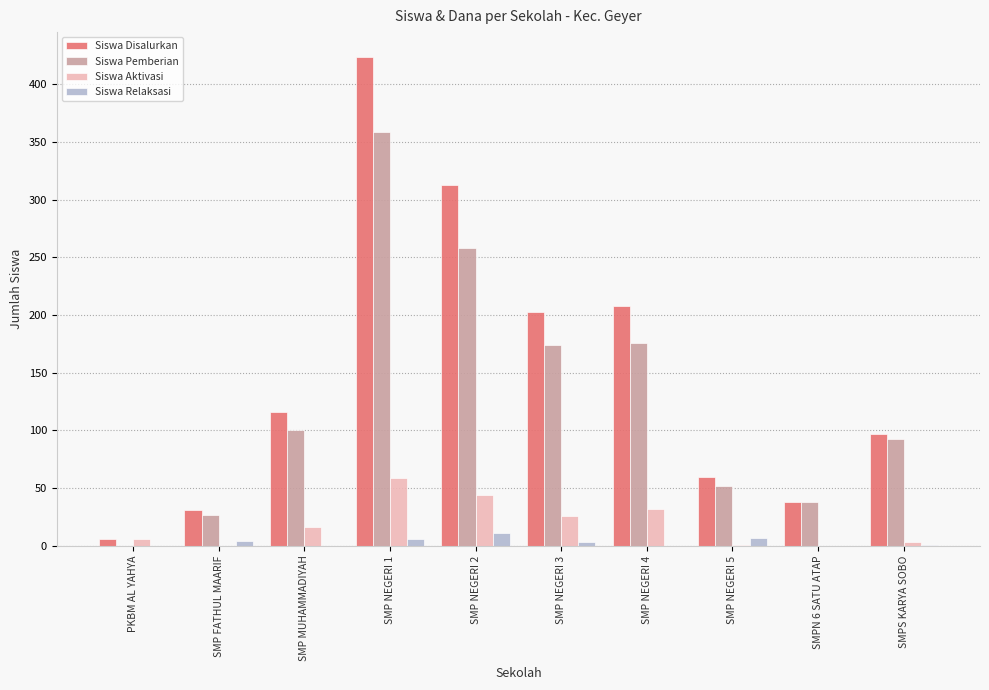

At which label does Siswa Pemberian reach its peak?

SMP NEGERI 1